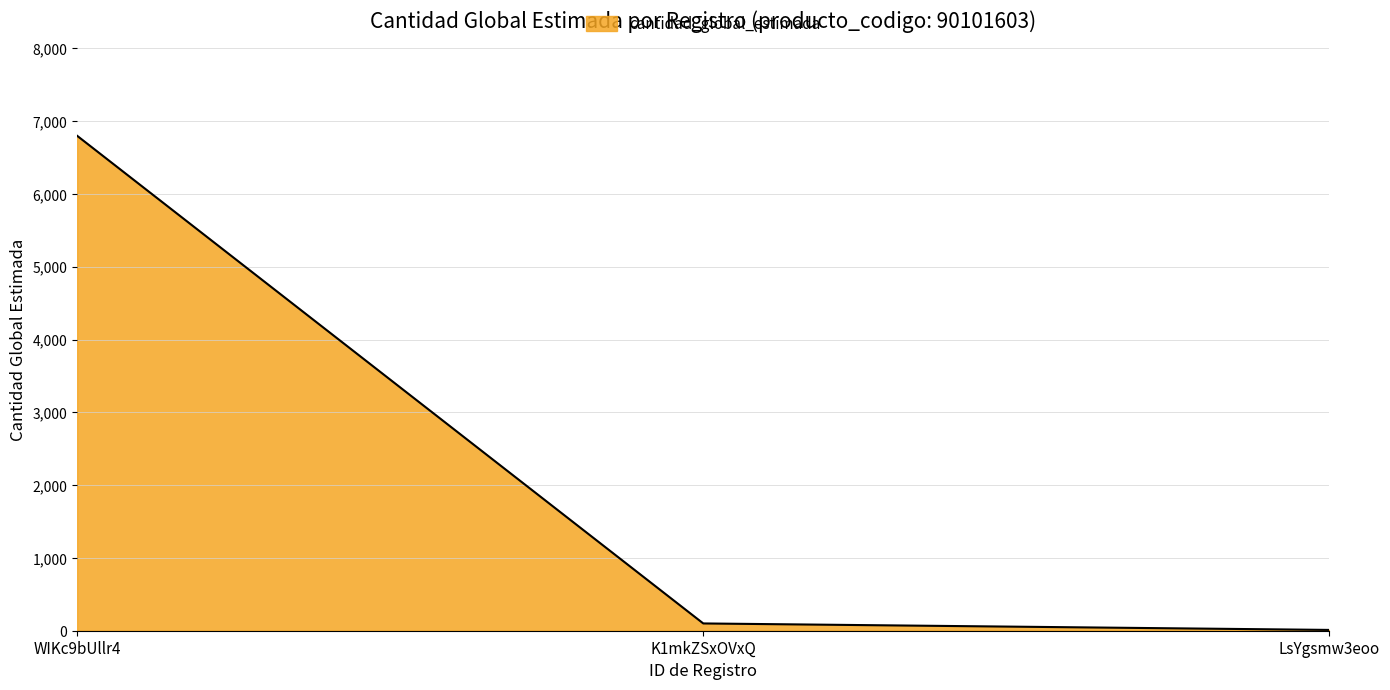

What is the change in value from WIKc9bUllr4 to LsYgsmw3eoo?

-6789